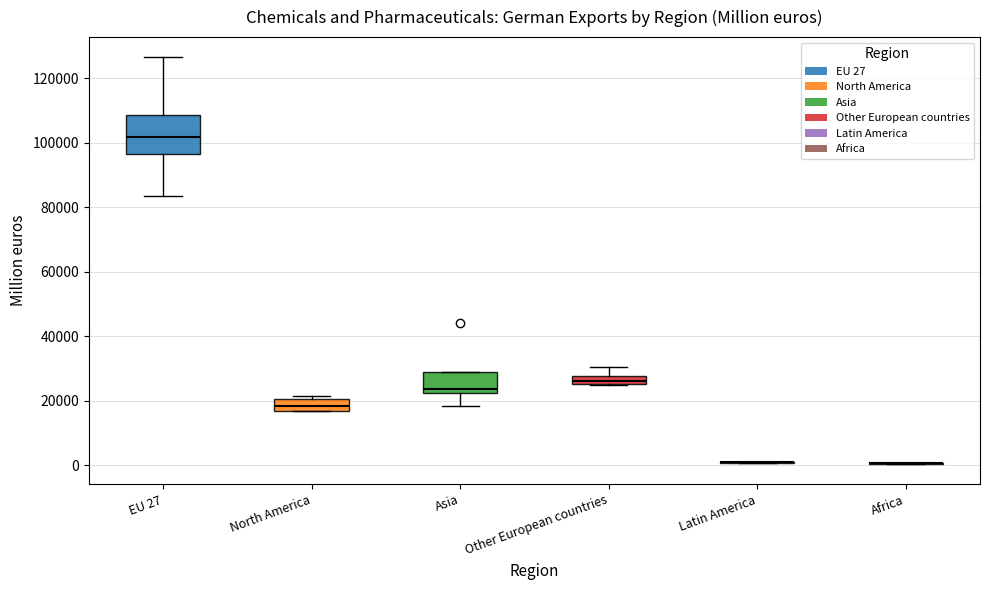

Comparing the boxes themselves (not the whiskers), which one is the tallest?

EU 27